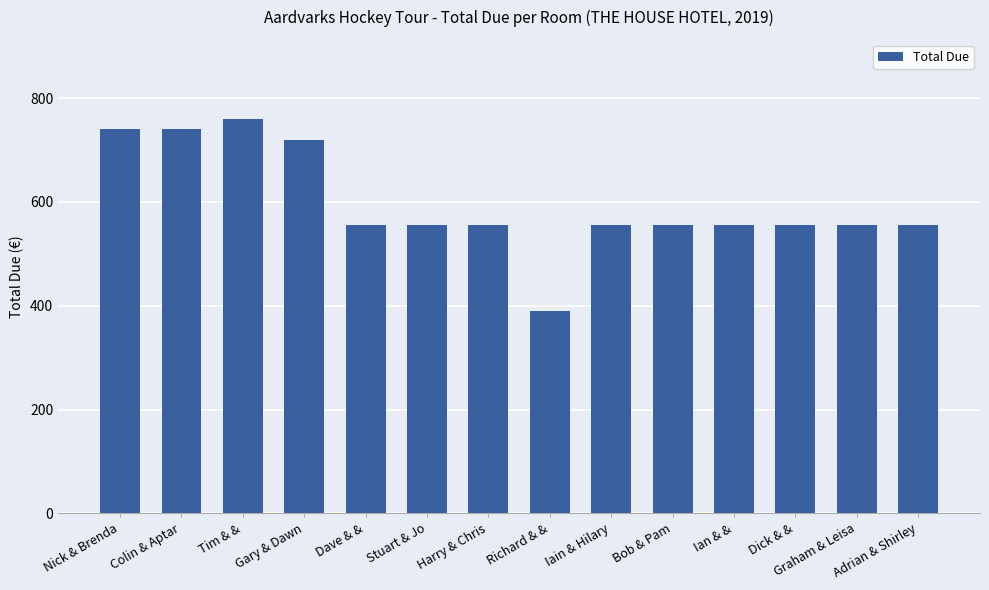

What is the sum of the values at Adrian & Shirley and Ian & &?

1110